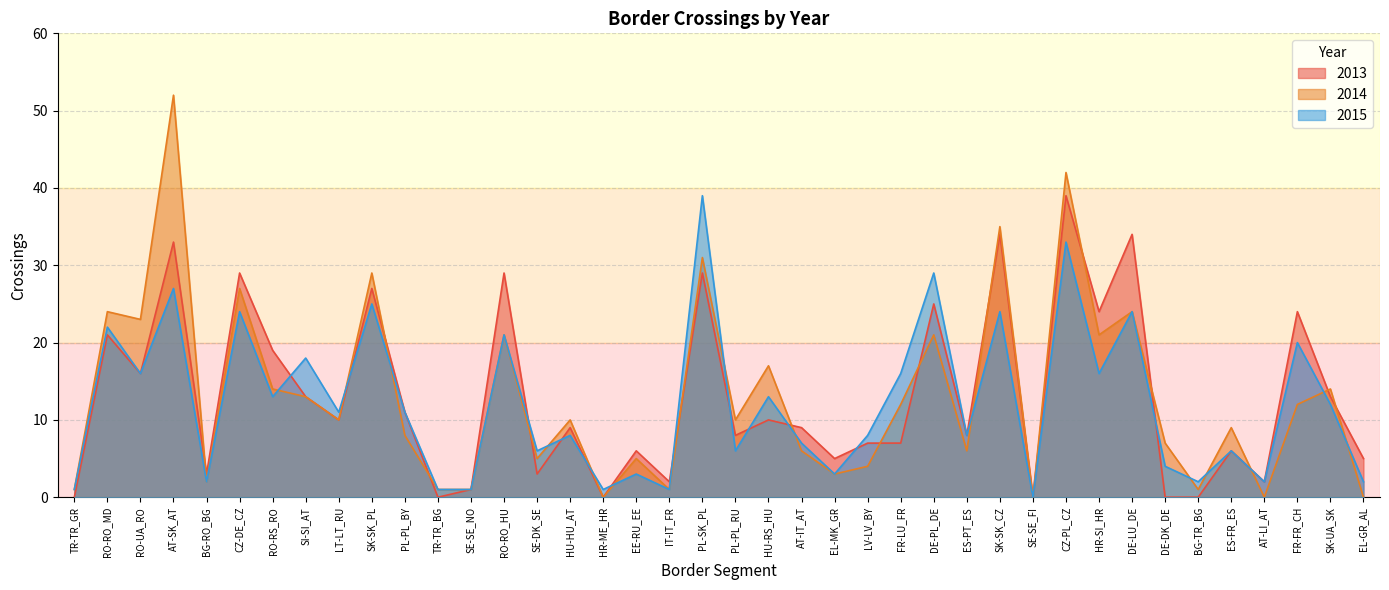

What is the greatest value displayed?

52